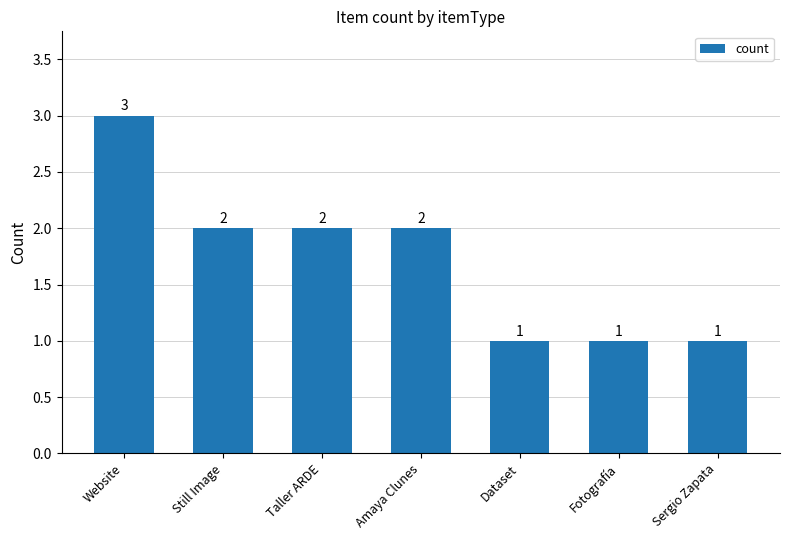

What is the approximate value at Still Image?

2